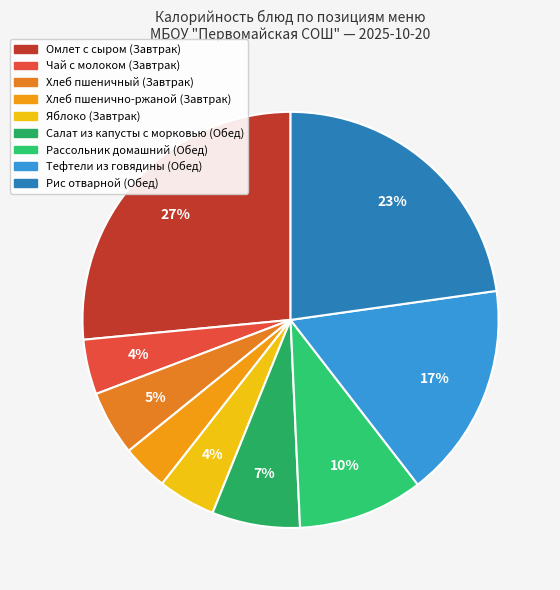

Is there a majority slice in this chart?

No